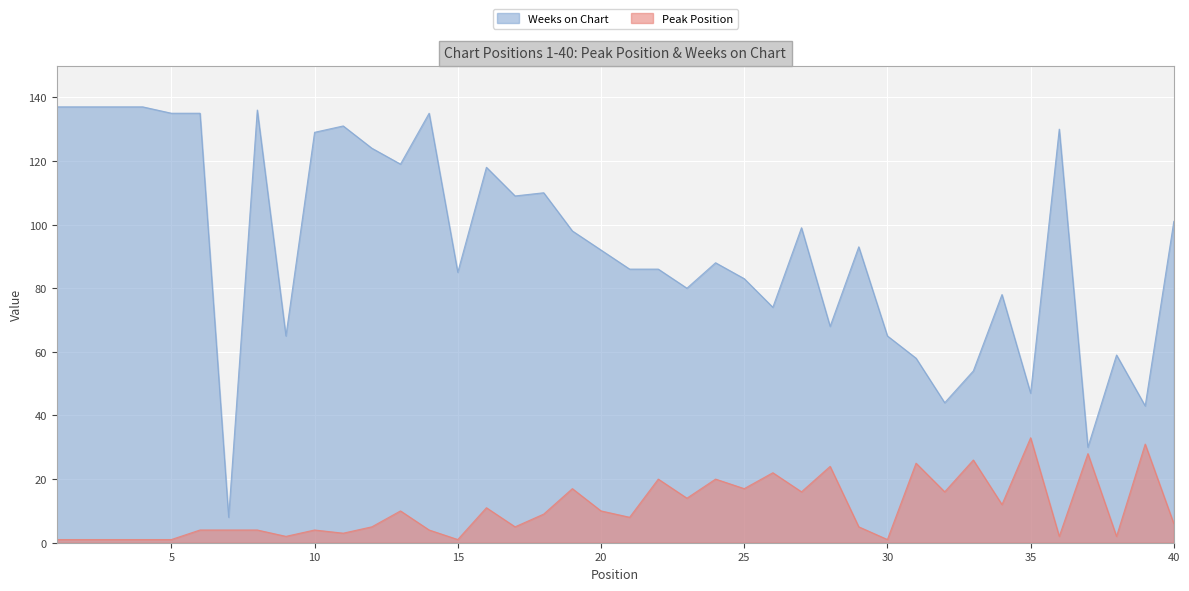

At which category does Peak Position reach its first local valley?

9